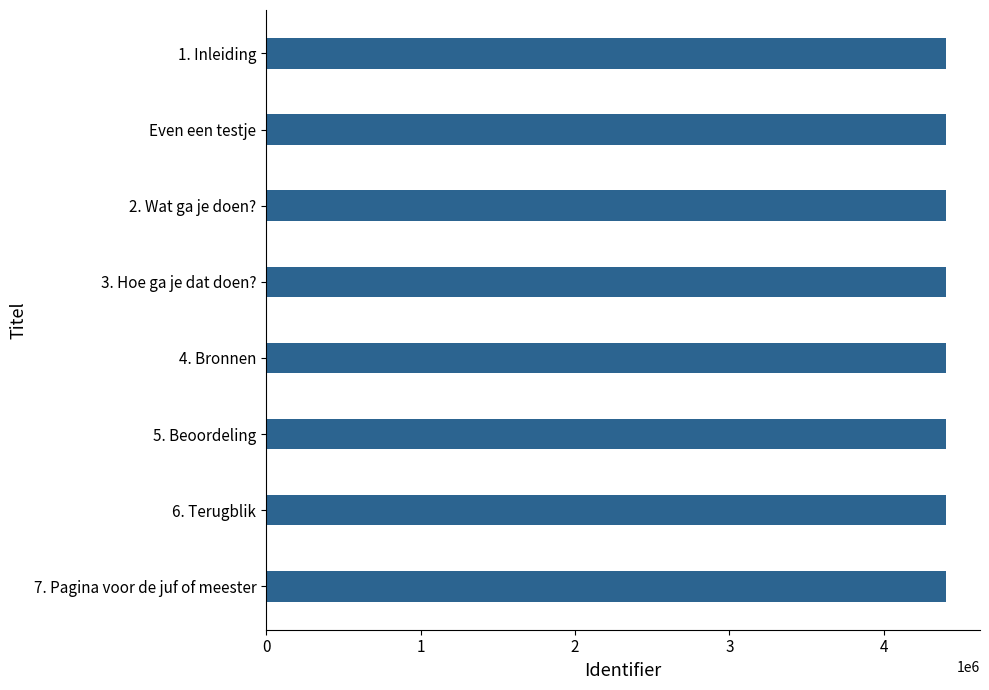

What is the average value?

4401811